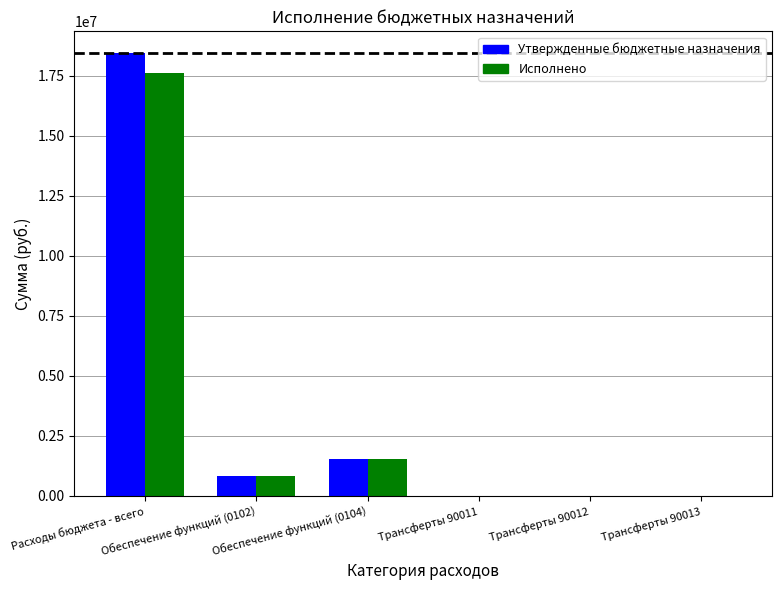

What is the sum of all Исполнено values?

19962703.1